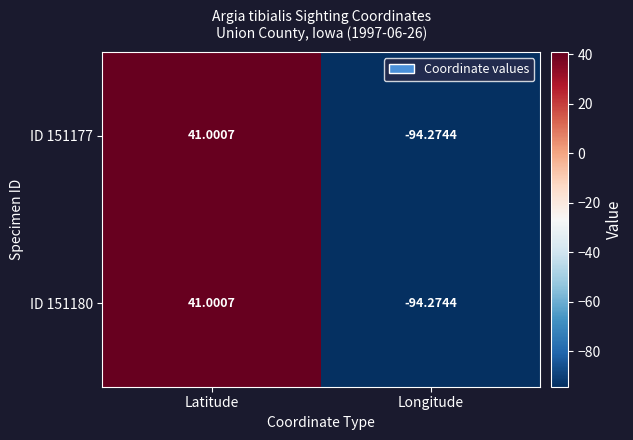

Which category has the lowest value in the ID 151177 series?

Longitude